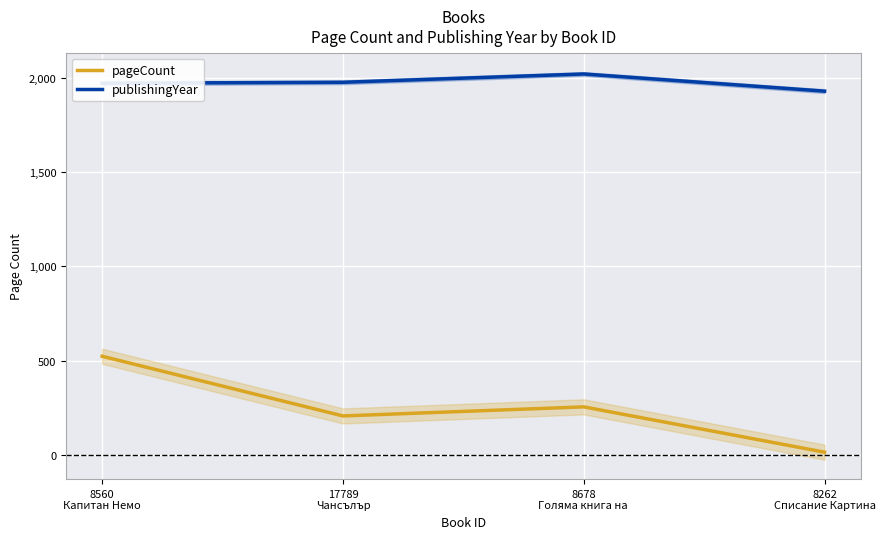

Is the value of publishingYear at 8560
Капитан Немо greater than the value of pageCount at 8560
Капитан Немо?

Yes